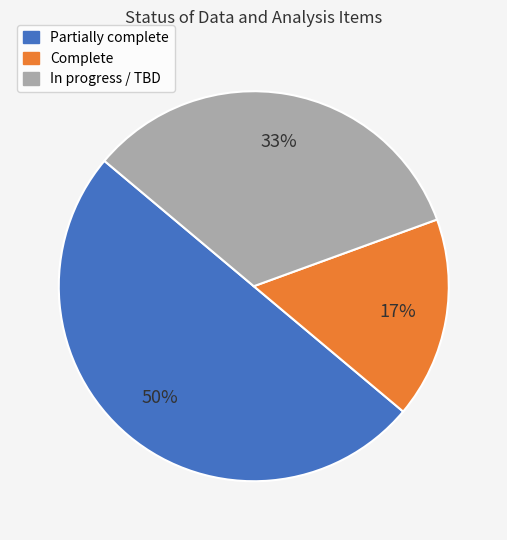

Which category has the smallest portion of the pie?

Complete